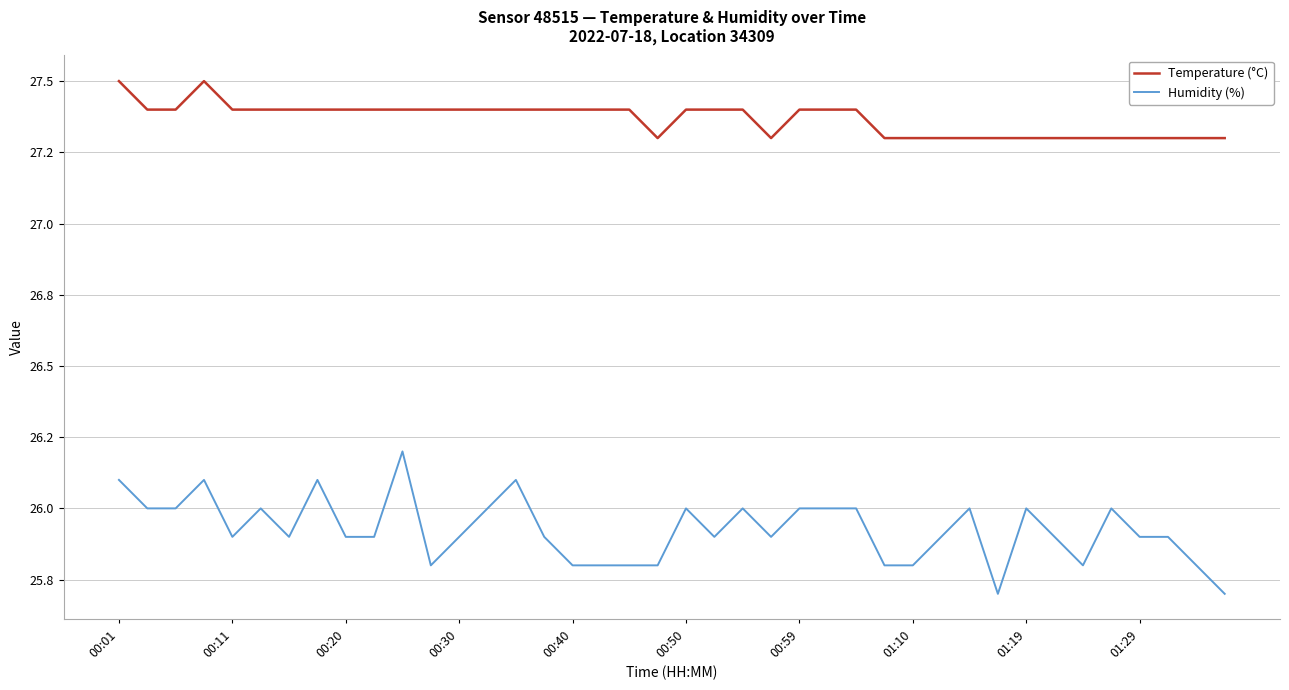

What are all the series names shown in the legend?

Temperature (°C), Humidity (%)